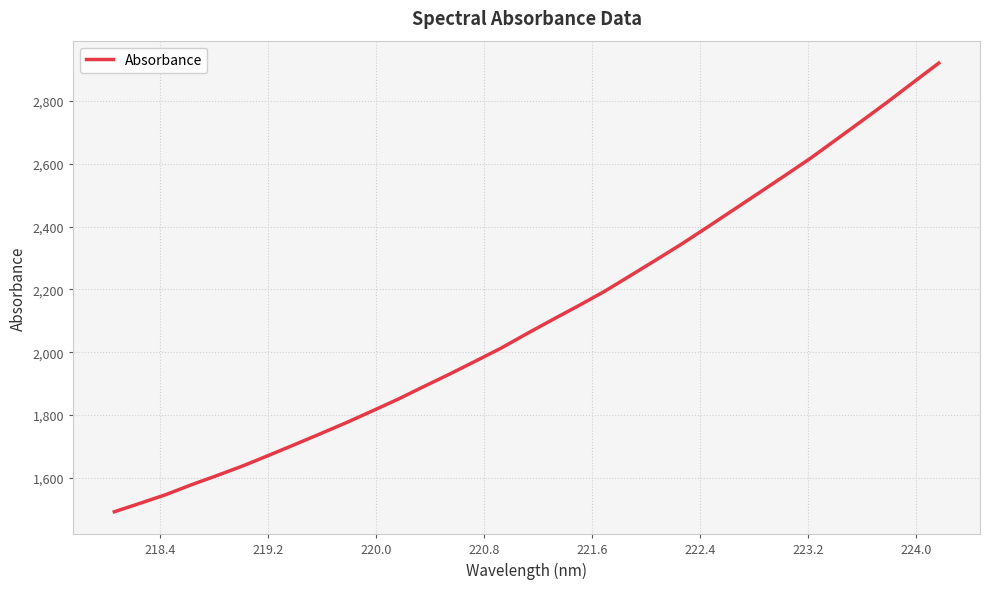

What is the greatest value displayed?

2920.8